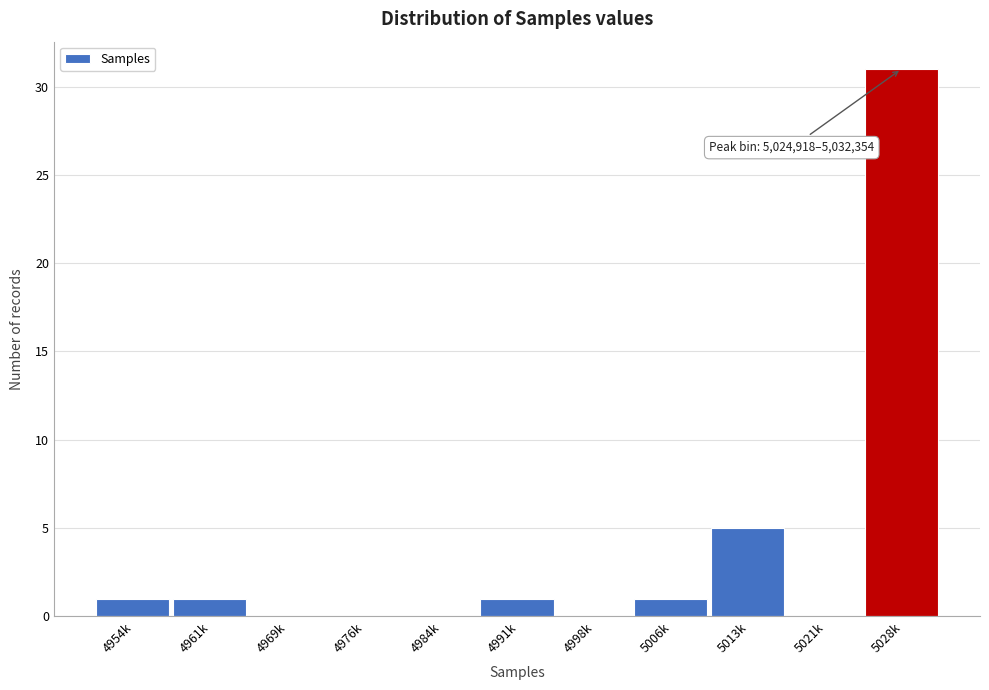

Reading left to right, extract all data points from this chart.

4954k=1	4961k=1	4969k=0	4976k=0	4984k=0	4991k=1	4998k=0	5006k=1	5013k=5	5021k=0	5028k=31